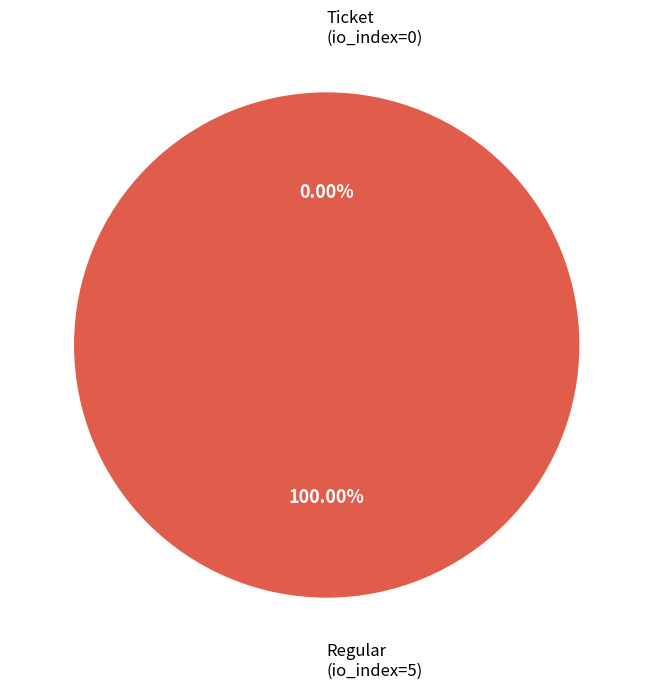

To the nearest percent, what is the combined percentage of Regular (io_index=5) and Ticket (io_index=0)?

100%